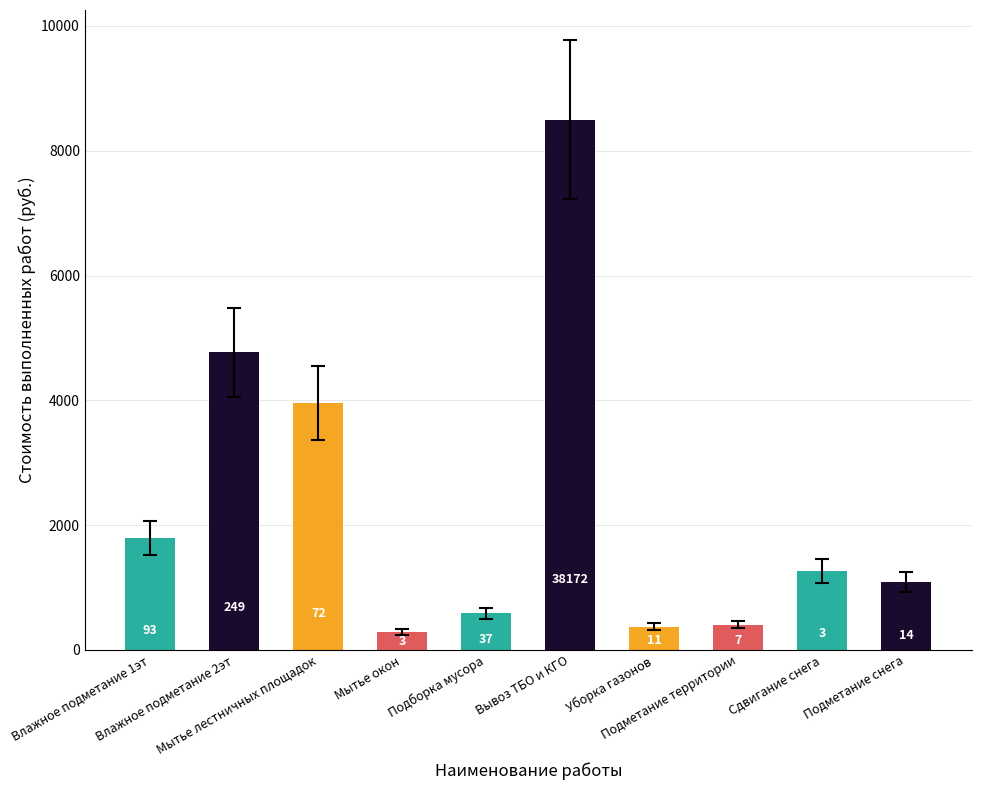

Approximately how many times larger is the value at Подметание снега compared to Сдвигание снега?

0.9